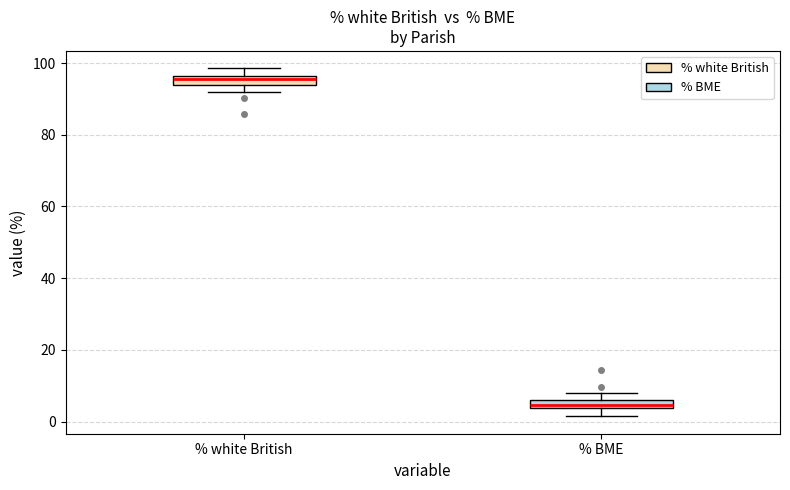

Where does the lower whisker of the box for % BME end on the y-axis? The values are not printed on the chart, so give them approximately, as read against the axis.

2